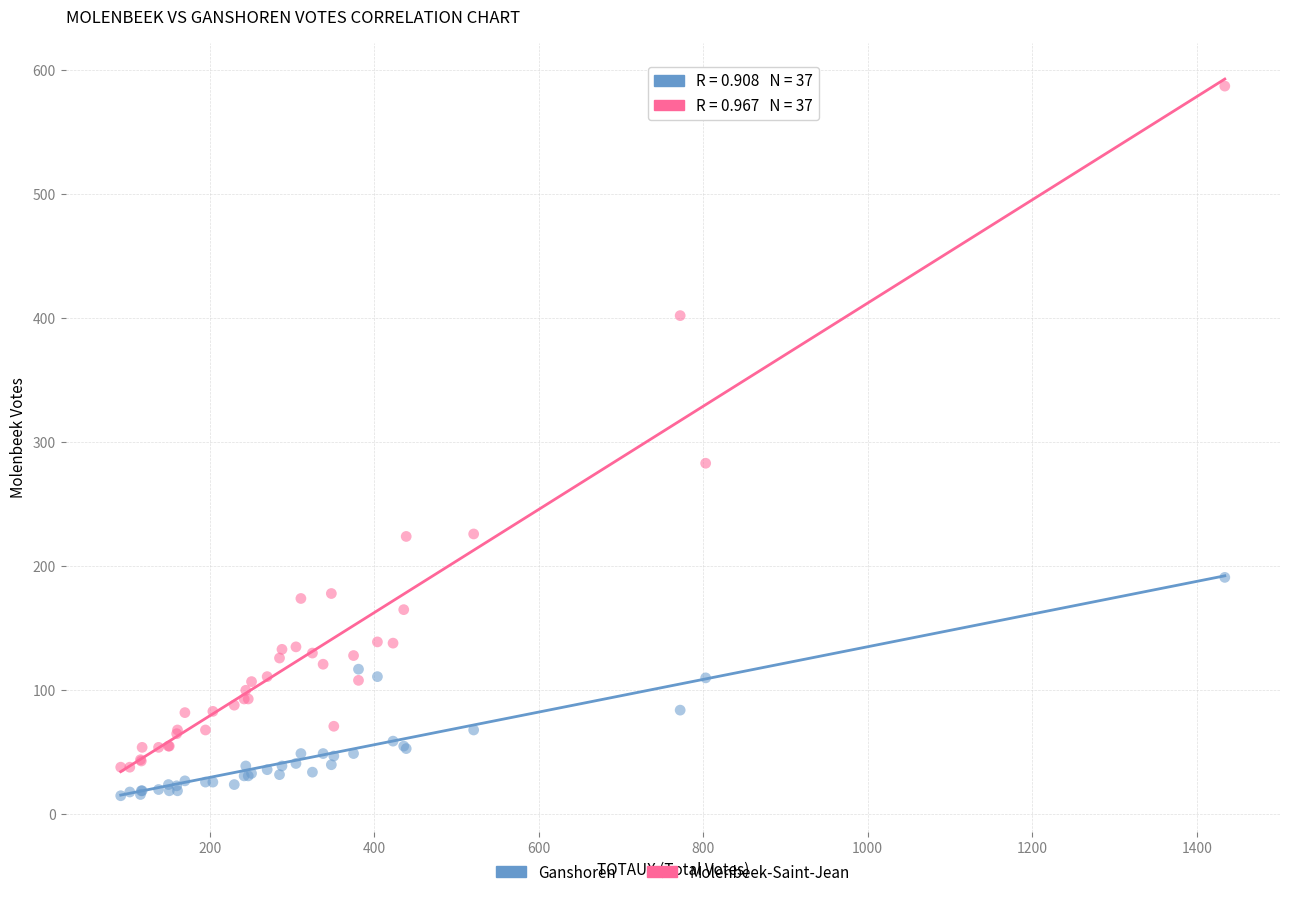

What are all the series names shown in the legend?

Ganshoren, Molenbeek-Saint-Jean